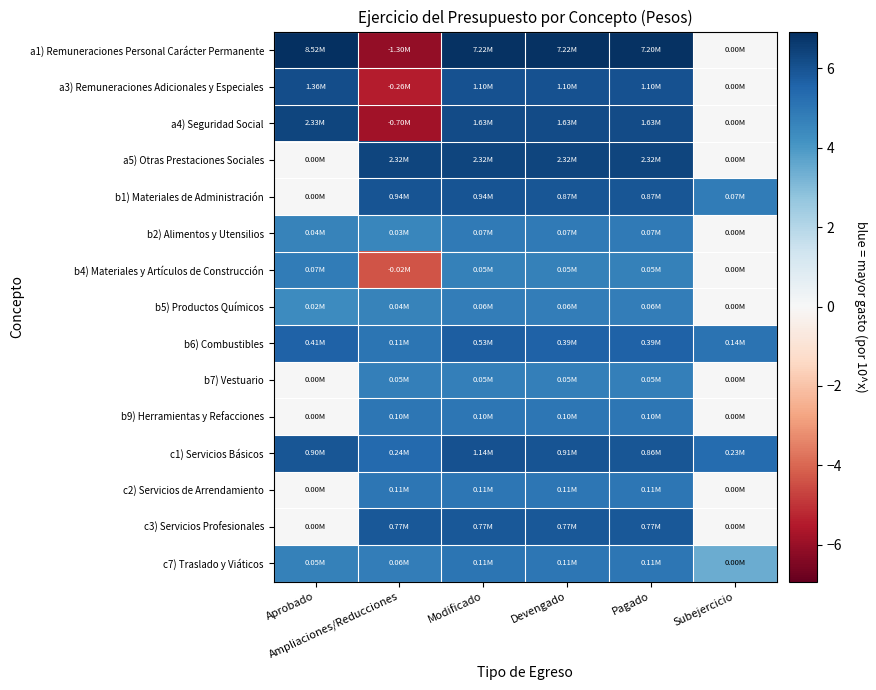

Reading left to right, what are all the values shown in this chart?

a1) Remuneraciones Personal Carácter Permanente: Aprobado=6.9	Ampliaciones/Reducciones=-6.1	Modificado=6.9	Devengado=6.9	Pagado=6.9	Subejercicio=0.0
a3) Remuneraciones Adicionales y Especiales: Aprobado=6.1	Ampliaciones/Reducciones=-5.4	Modificado=6.0	Devengado=6.0	Pagado=6.0	Subejercicio=0.0
a4) Seguridad Social: Aprobado=6.4	Ampliaciones/Reducciones=-5.8	Modificado=6.2	Devengado=6.2	Pagado=6.2	Subejercicio=0.0
a5) Otras Prestaciones Sociales: Aprobado=0.0	Ampliaciones/Reducciones=6.4	Modificado=6.4	Devengado=6.4	Pagado=6.4	Subejercicio=0.0
b1) Materiales de Administración: Aprobado=0.0	Ampliaciones/Reducciones=6.0	Modificado=6.0	Devengado=5.9	Pagado=5.9	Subejercicio=4.9
b2) Alimentos y Utensilios: Aprobado=4.6	Ampliaciones/Reducciones=4.5	Modificado=4.9	Devengado=4.9	Pagado=4.9	Subejercicio=0.0
b4) Materiales y Artículos de Construcción: Aprobado=4.9	Ampliaciones/Reducciones=-4.4	Modificado=4.7	Devengado=4.7	Pagado=4.7	Subejercicio=0.0
b5) Productos Químicos: Aprobado=4.4	Ampliaciones/Reducciones=4.6	Modificado=4.8	Devengado=4.8	Pagado=4.8	Subejercicio=0.0
b6) Combustibles: Aprobado=5.6	Ampliaciones/Reducciones=5.0	Modificado=5.7	Devengado=5.6	Pagado=5.6	Subejercicio=5.1
b7) Vestuario: Aprobado=0.0	Ampliaciones/Reducciones=4.7	Modificado=4.7	Devengado=4.7	Pagado=4.7	Subejercicio=0.0
b9) Herramientas y Refacciones: Aprobado=0.0	Ampliaciones/Reducciones=5.0	Modificado=5.0	Devengado=5.0	Pagado=5.0	Subejercicio=0.0
c1) Servicios Básicos: Aprobado=6.0	Ampliaciones/Reducciones=5.4	Modificado=6.1	Devengado=6.0	Pagado=5.9	Subejercicio=5.4
c2) Servicios de Arrendamiento: Aprobado=0.0	Ampliaciones/Reducciones=5.0	Modificado=5.0	Devengado=5.0	Pagado=5.0	Subejercicio=0.0
c3) Servicios Profesionales: Aprobado=0.0	Ampliaciones/Reducciones=5.9	Modificado=5.9	Devengado=5.9	Pagado=5.9	Subejercicio=0.0
c7) Traslado y Viáticos: Aprobado=4.7	Ampliaciones/Reducciones=4.8	Modificado=5.0	Devengado=5.0	Pagado=5.0	Subejercicio=3.4